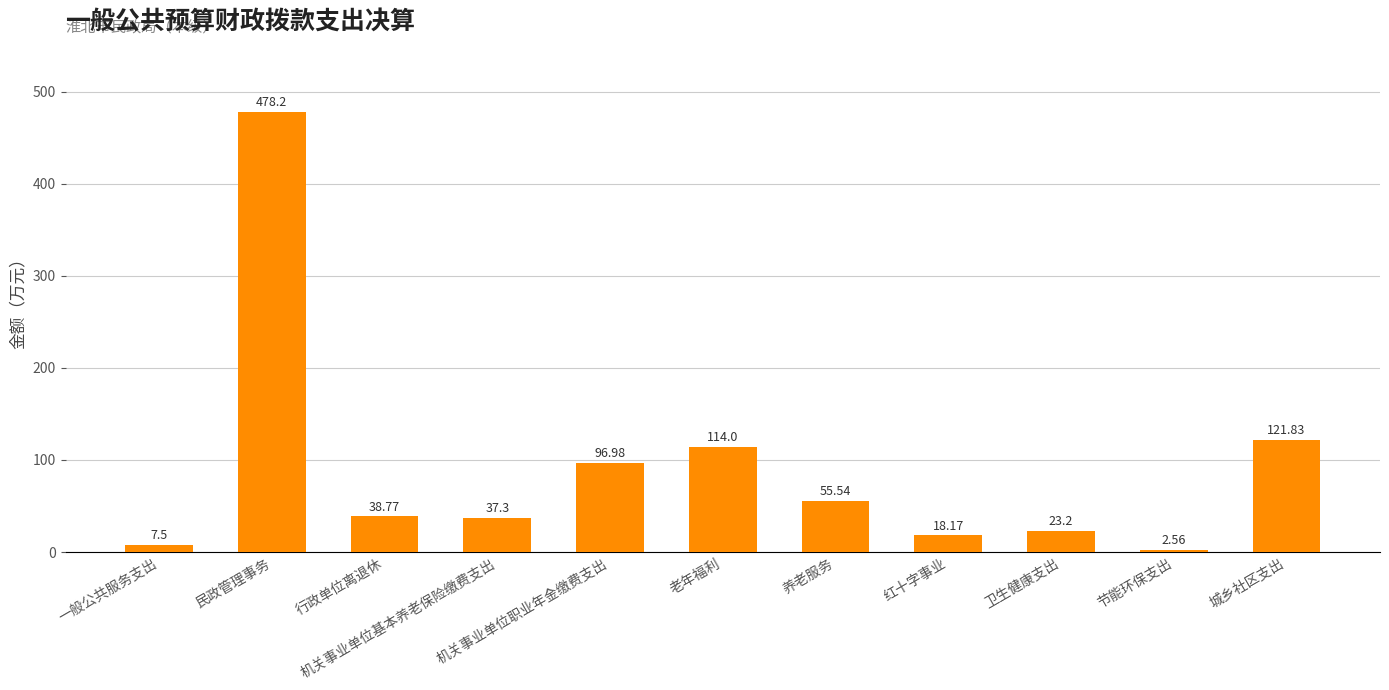

What is the difference between the maximum and second lowest values?

470.7